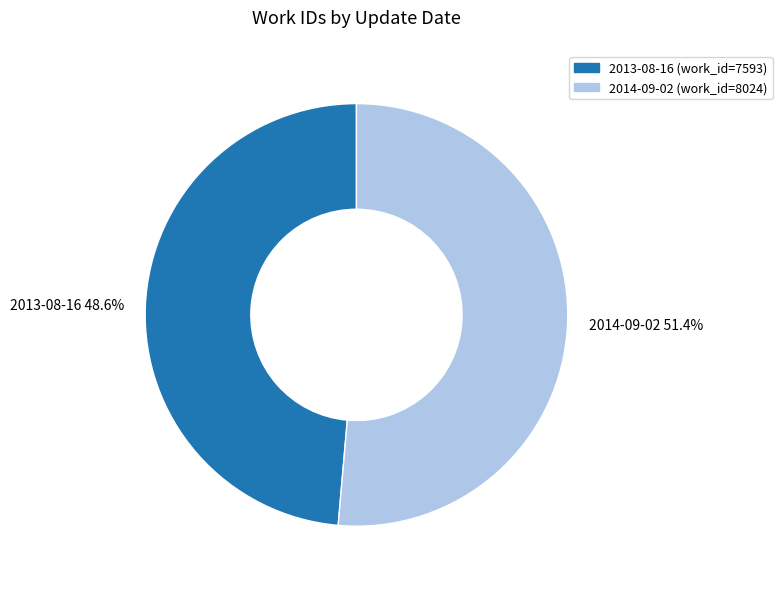

Does any single category account for the majority?

Yes